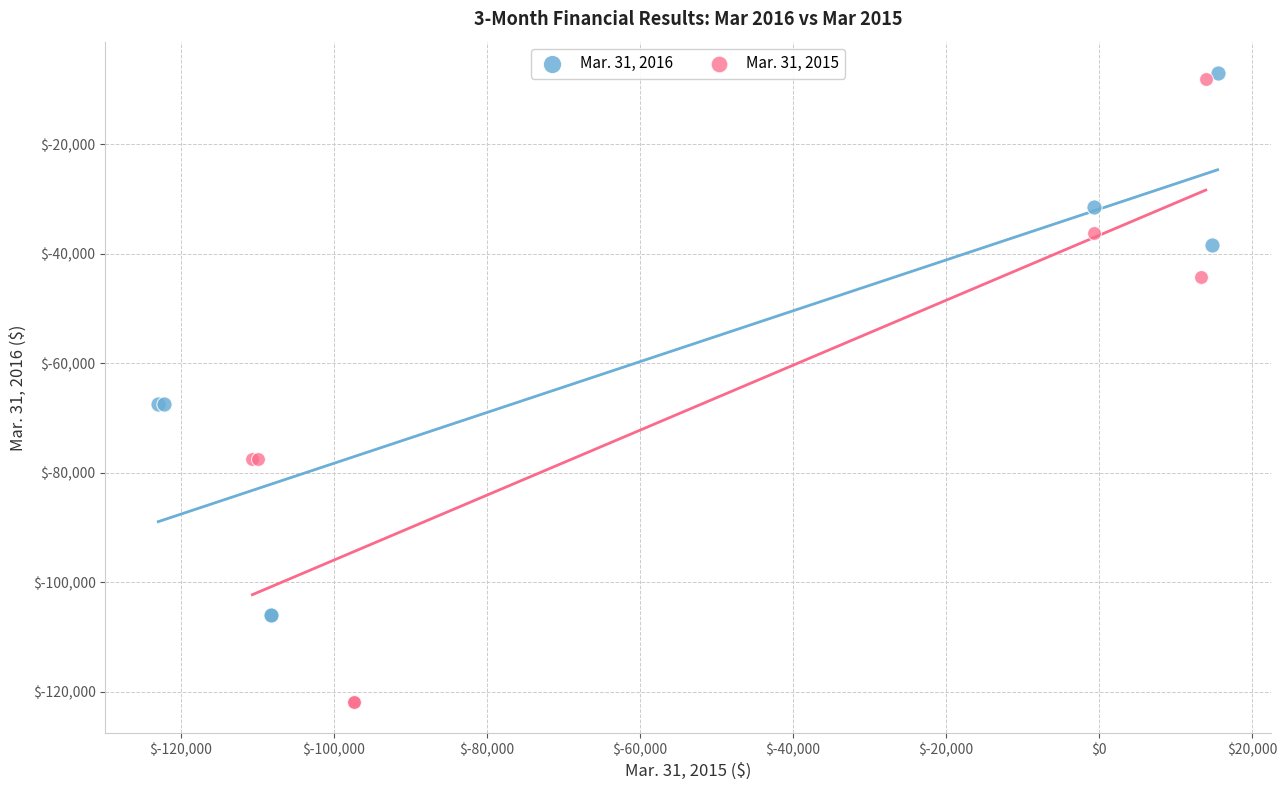

Which series has the largest Y range (max minus min)?

Mar. 31, 2015